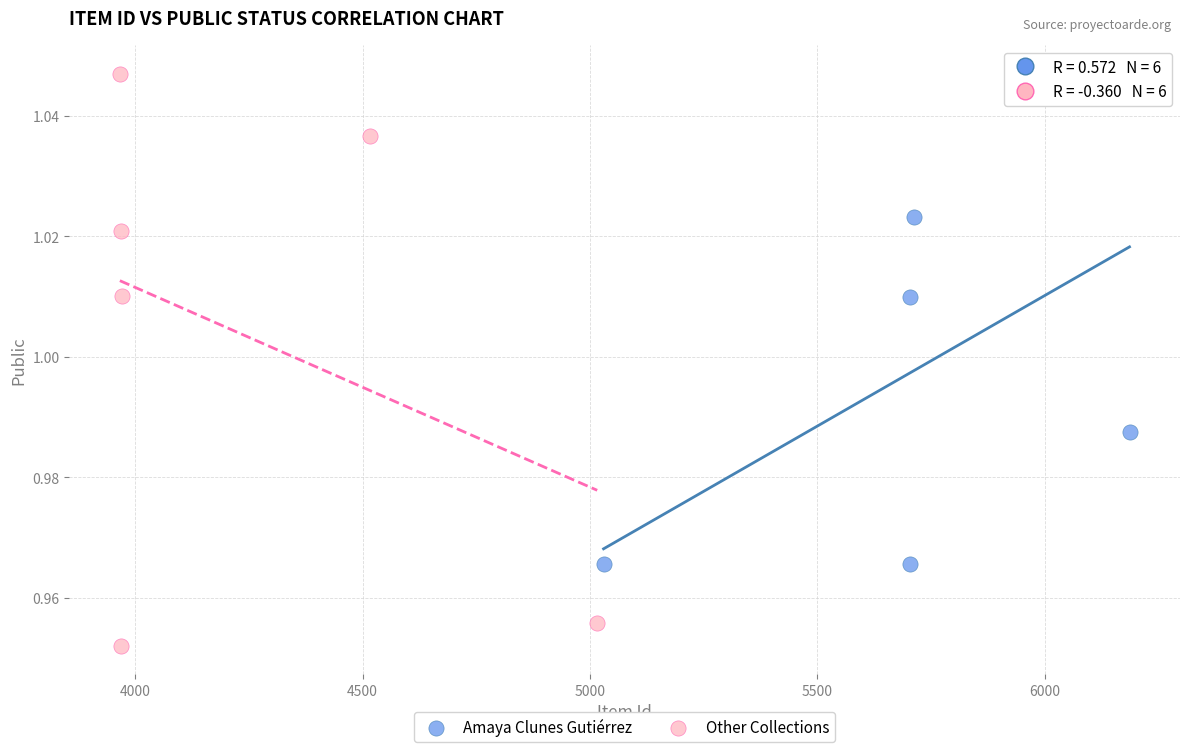

Which series contains the lowest Y value?

Other Collections